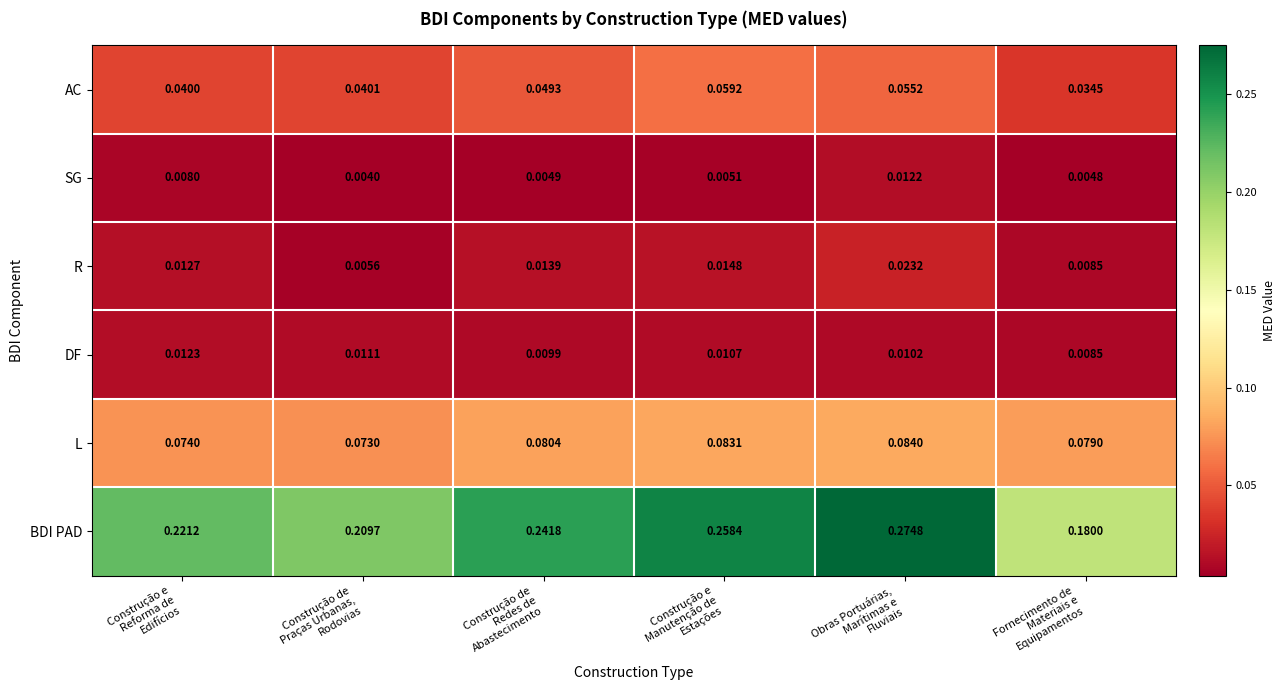

Which series has the largest range (max minus min)?

BDI PAD